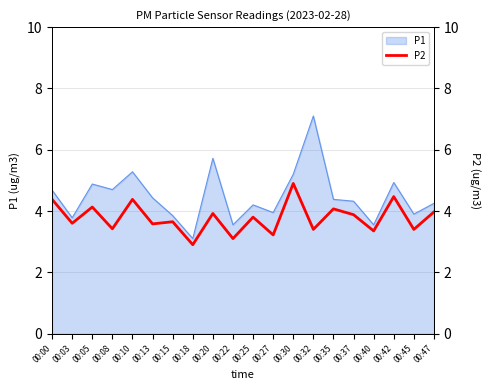

Where is the first local maximum?

00:05